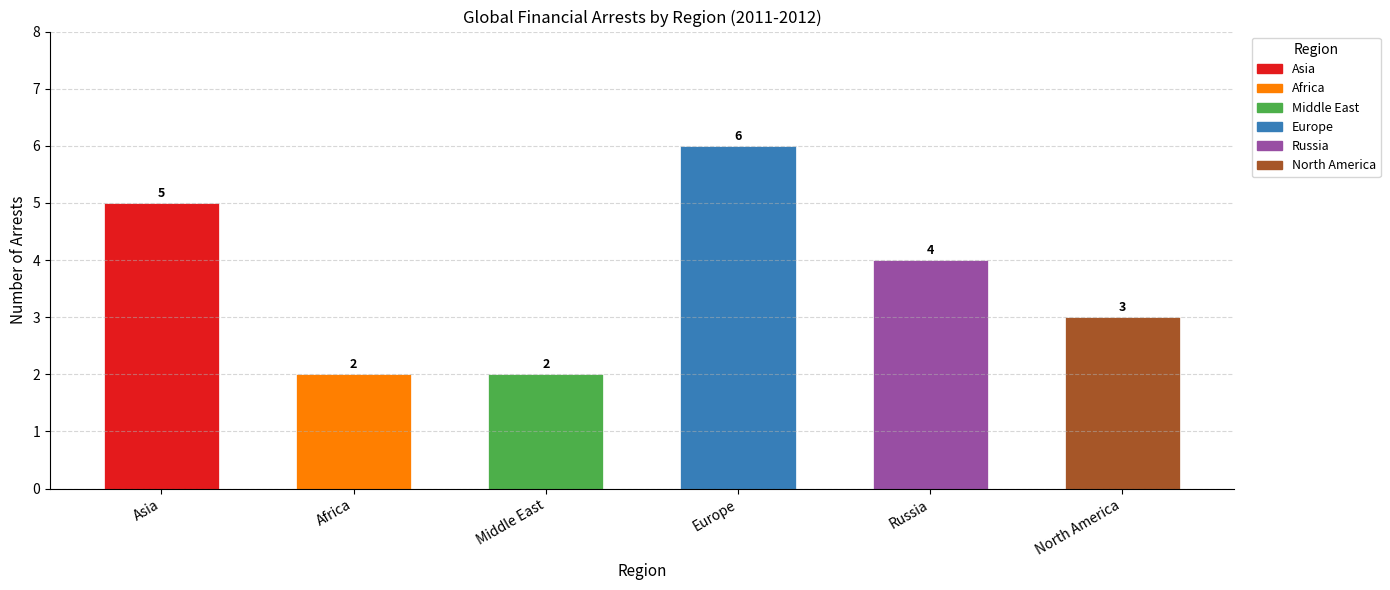

Read the value at North America.

3